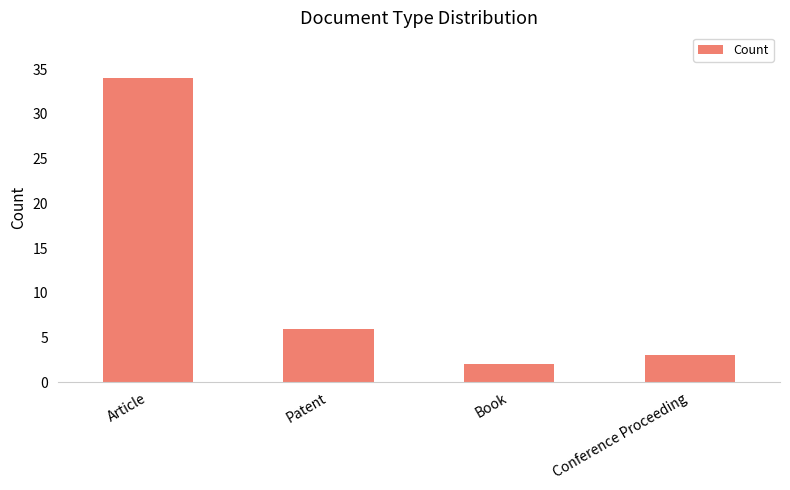

What position from the right is Patent?

3